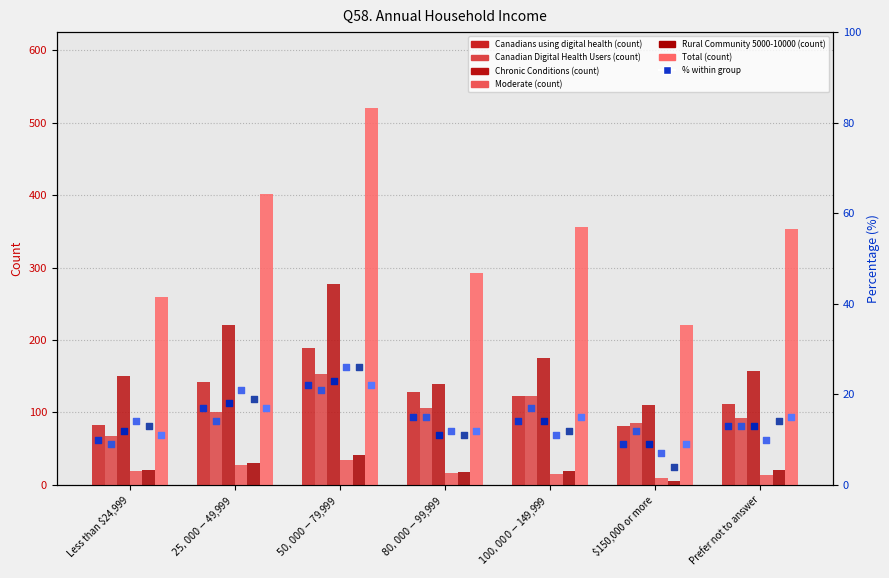

Which series contains the highest Y value?

Total